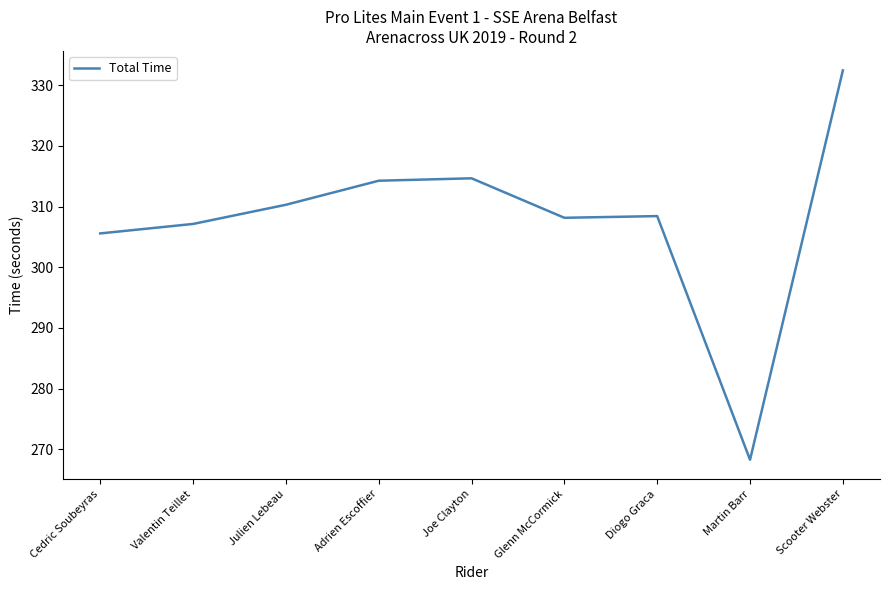

Is this an area chart (filled region under the line)?

No